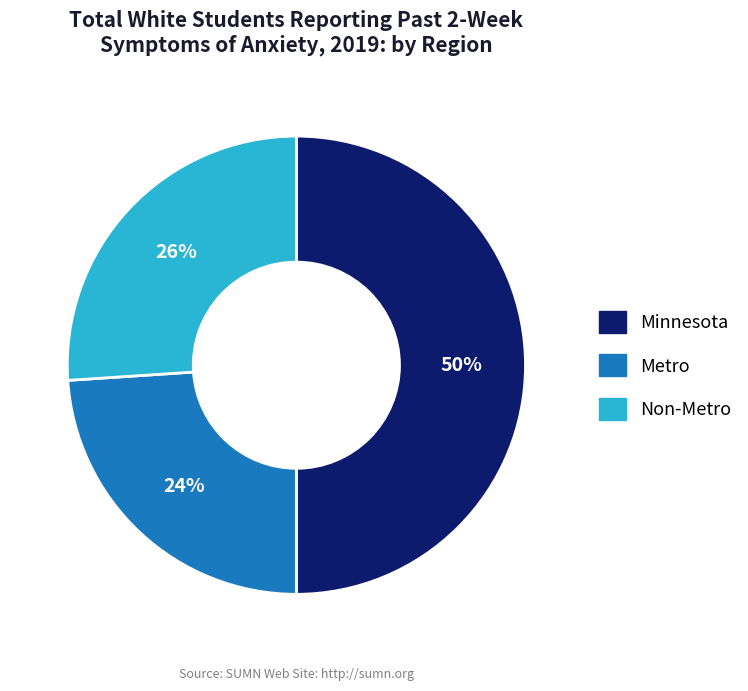

Which slice is the largest?

Minnesota